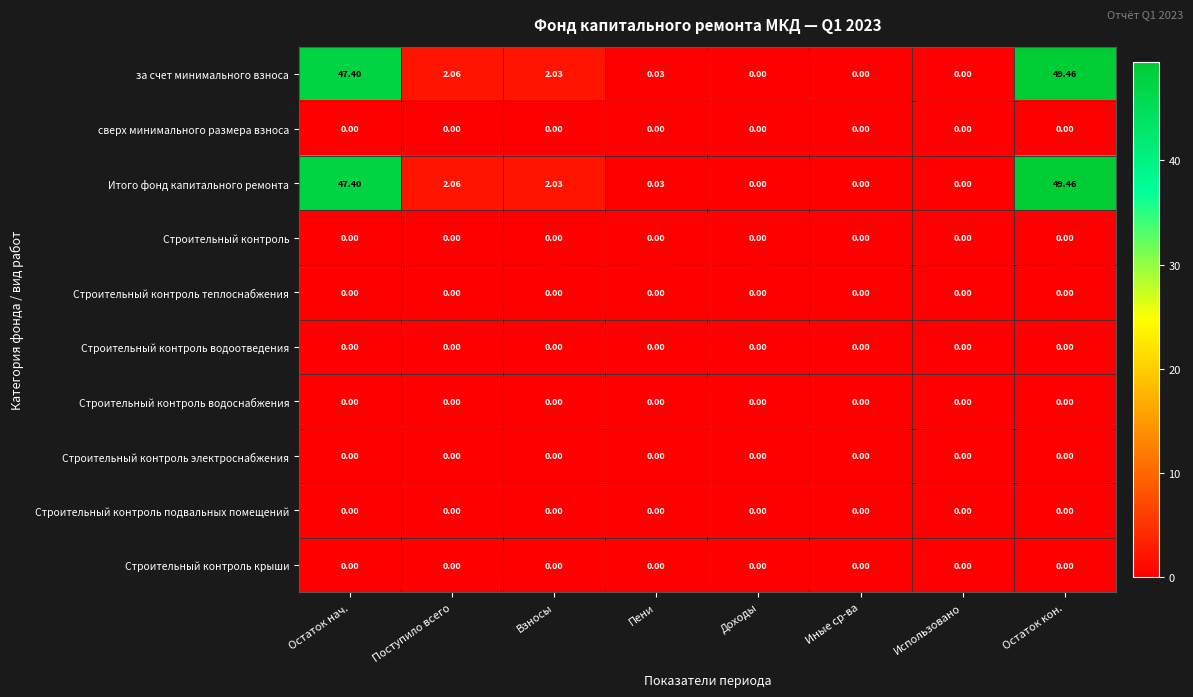

At which category is the sum across all series the highest?

Остаток кон.